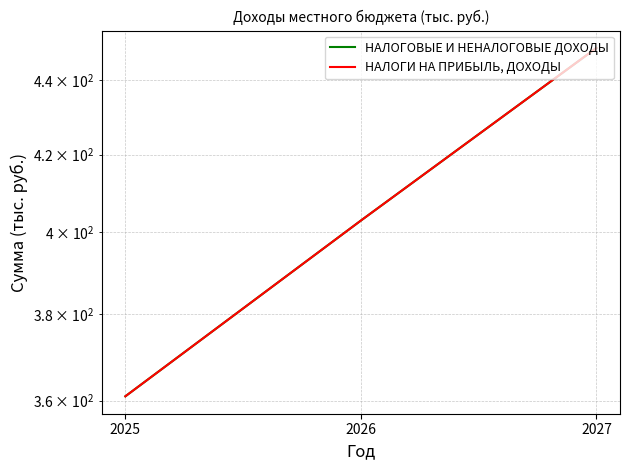

What is the maximum value for НАЛОГИ НА ПРИБЫЛЬ, ДОХОДЫ?

449